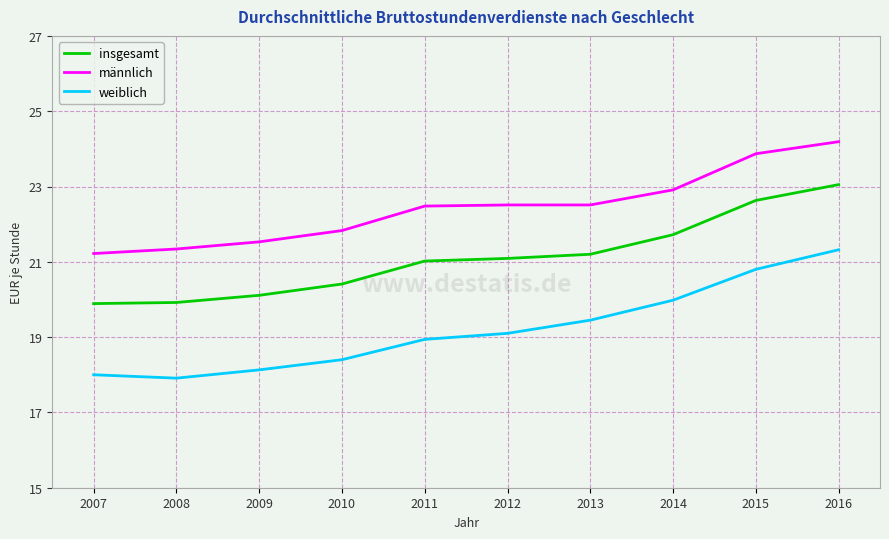

At which category is the sum across all series the highest?

2016